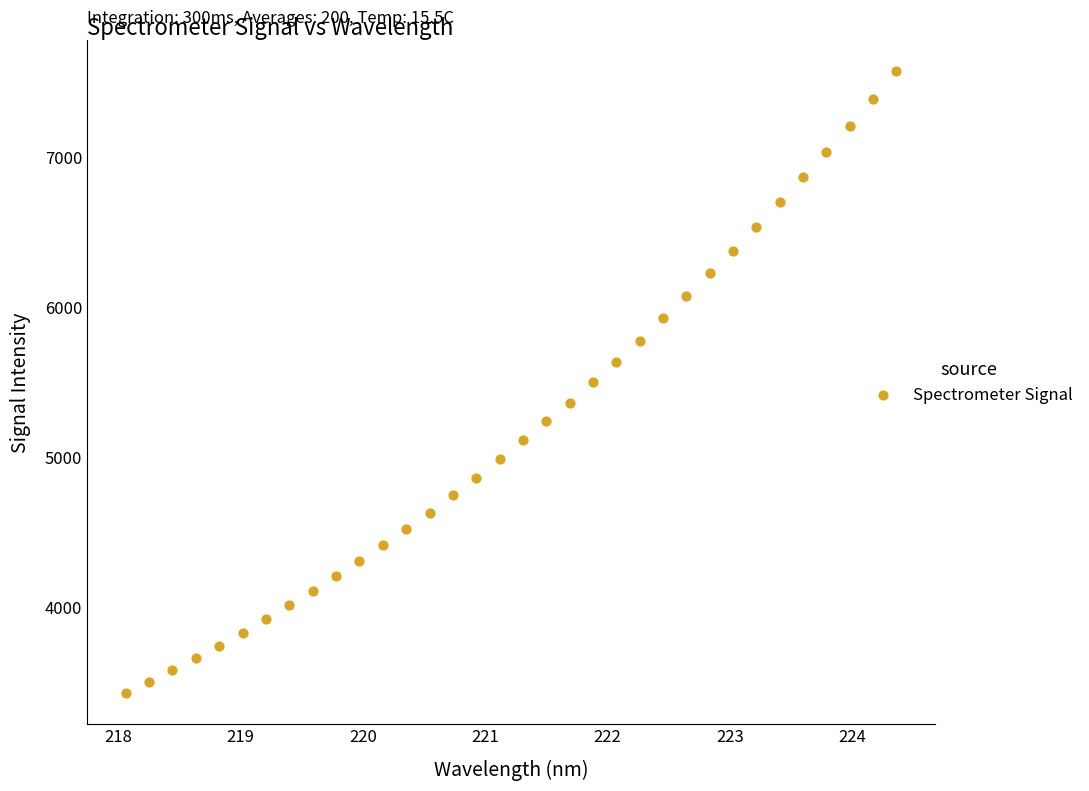

What is the range of X values (max minus min)?

6.3